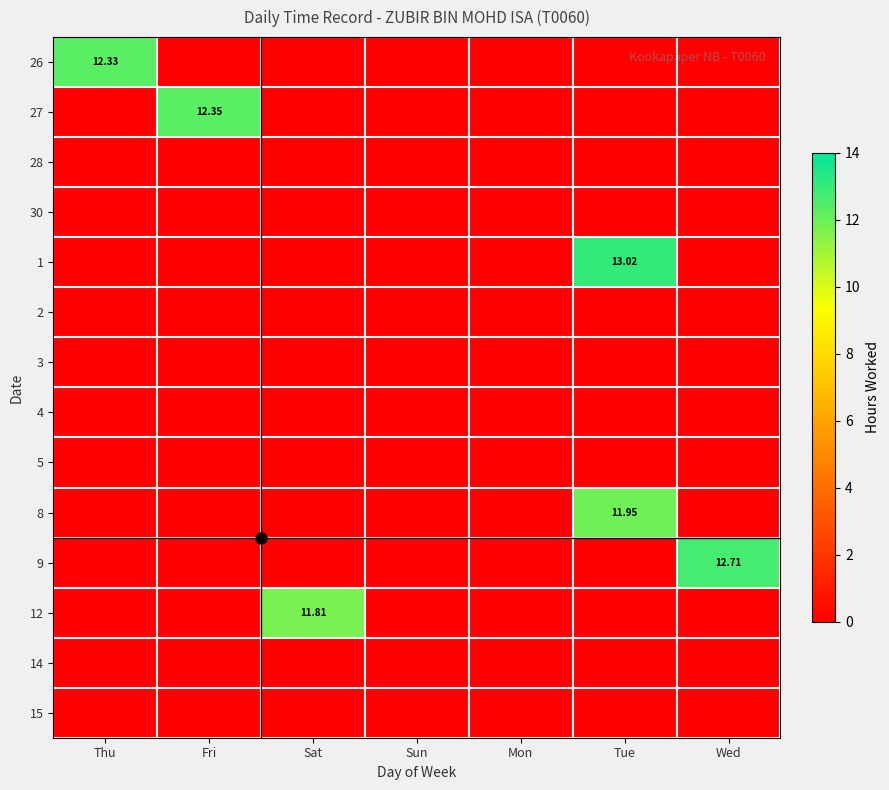

Count the number of data series in this chart.

14